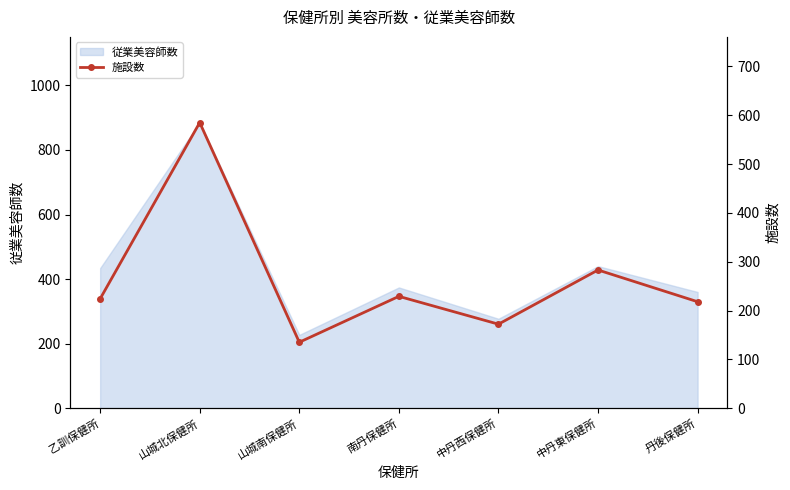

What is the minimum value shown in the chart?

135